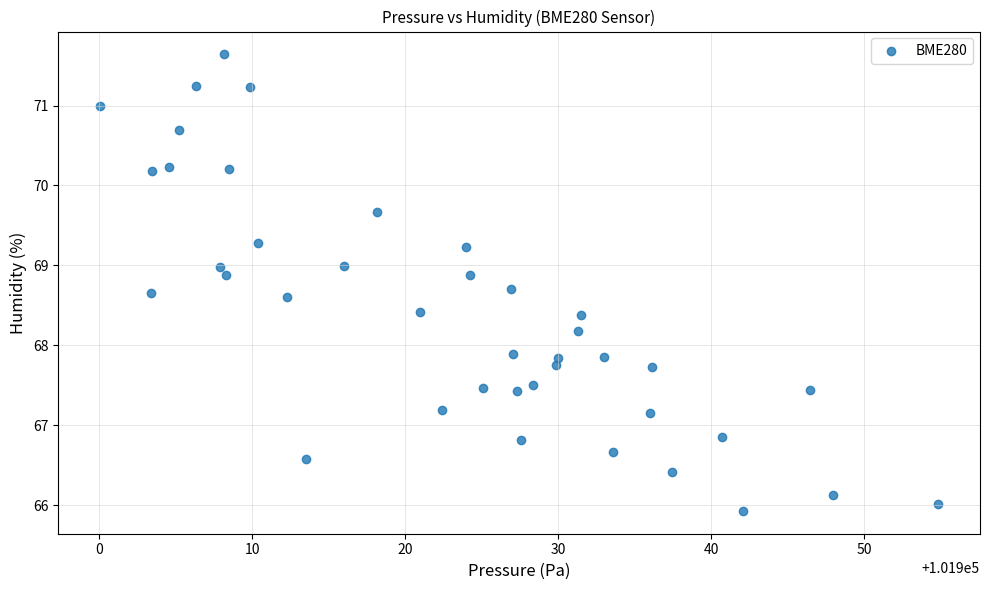

What is the range of Y values (max minus min)?

5.7